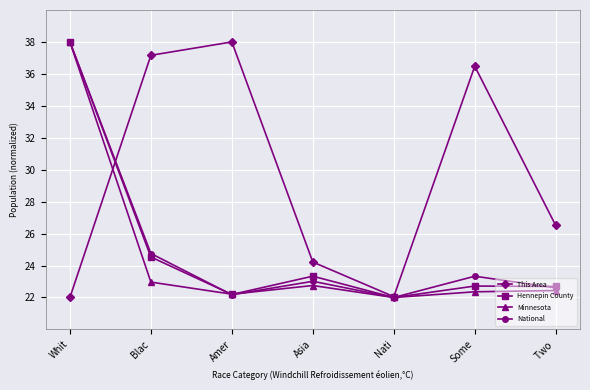

What position from the right is Nati?

3